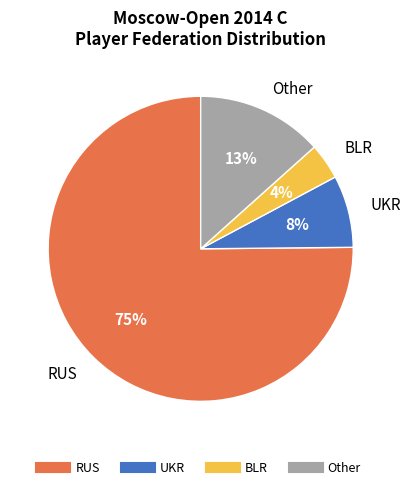

Rank the categories by value from lowest to highest.

BLR, UKR, Other, RUS